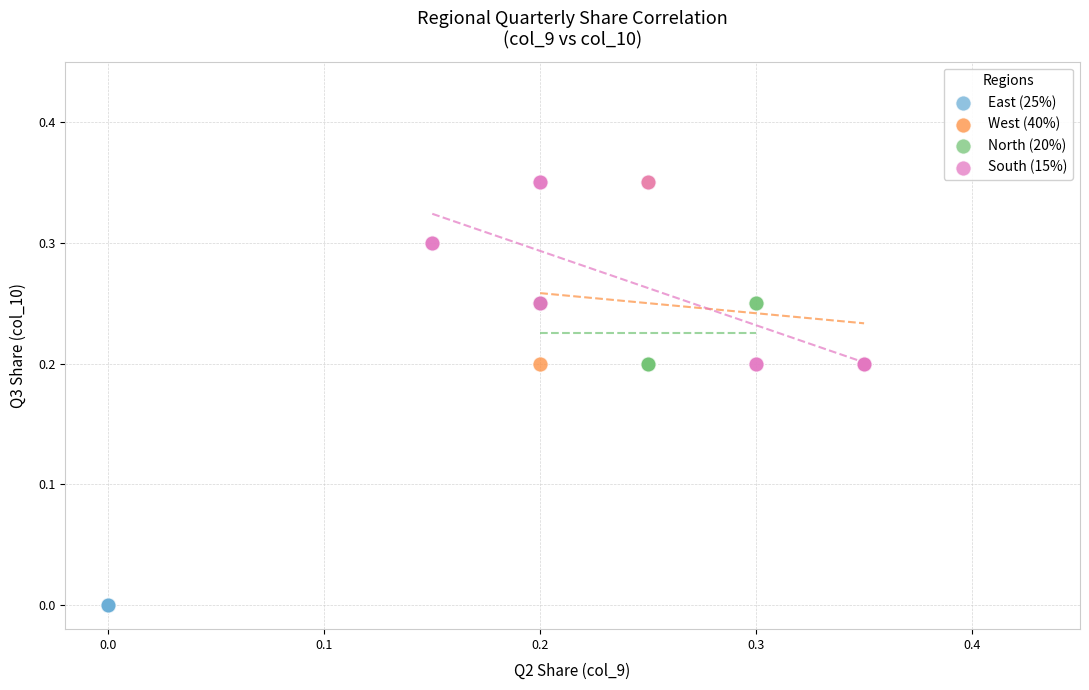

Which series reaches the minimum Y coordinate?

East (25%)